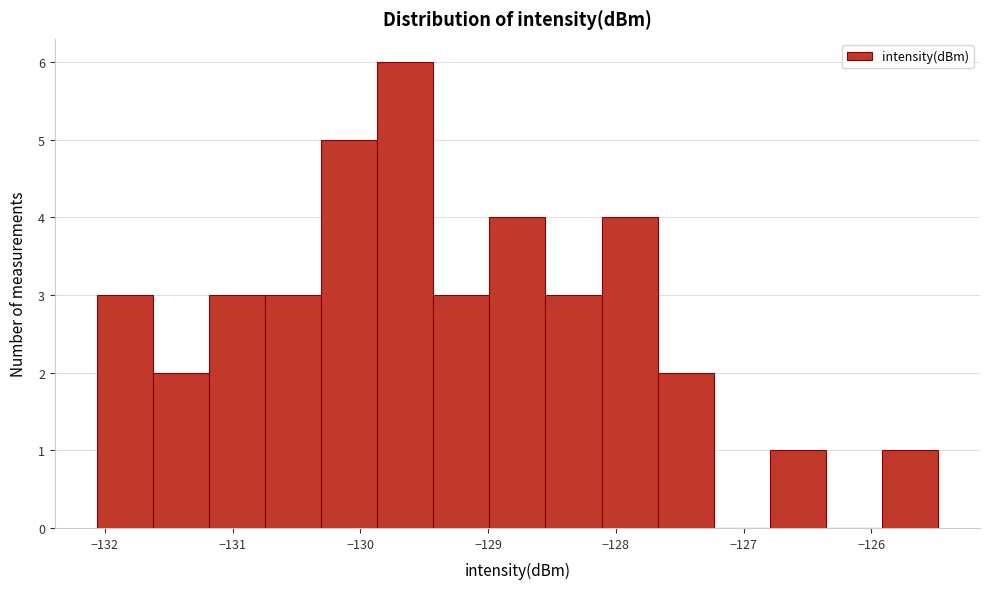

Reading left to right, transcribe this chart: for each bar, give the range it covers on the x-axis and its height. Neither the bar edges nor the heights are printed on the chart, so give them approximately, as read against the axes.

-132.1 to -131.6: 3
-131.6 to -131.2: 2
-131.2 to -130.7: 3
-130.7 to -130.3: 3
-130.3 to -129.9: 5
-129.9 to -129.4: 6
-129.4 to -129.0: 3
-129.0 to -128.6: 4
-128.6 to -128.1: 3
-128.1 to -127.7: 4
-127.7 to -127.2: 2
-127.2 to -126.8: 0
-126.8 to -126.4: 1
-126.4 to -125.9: 0
-125.9 to -125.5: 1